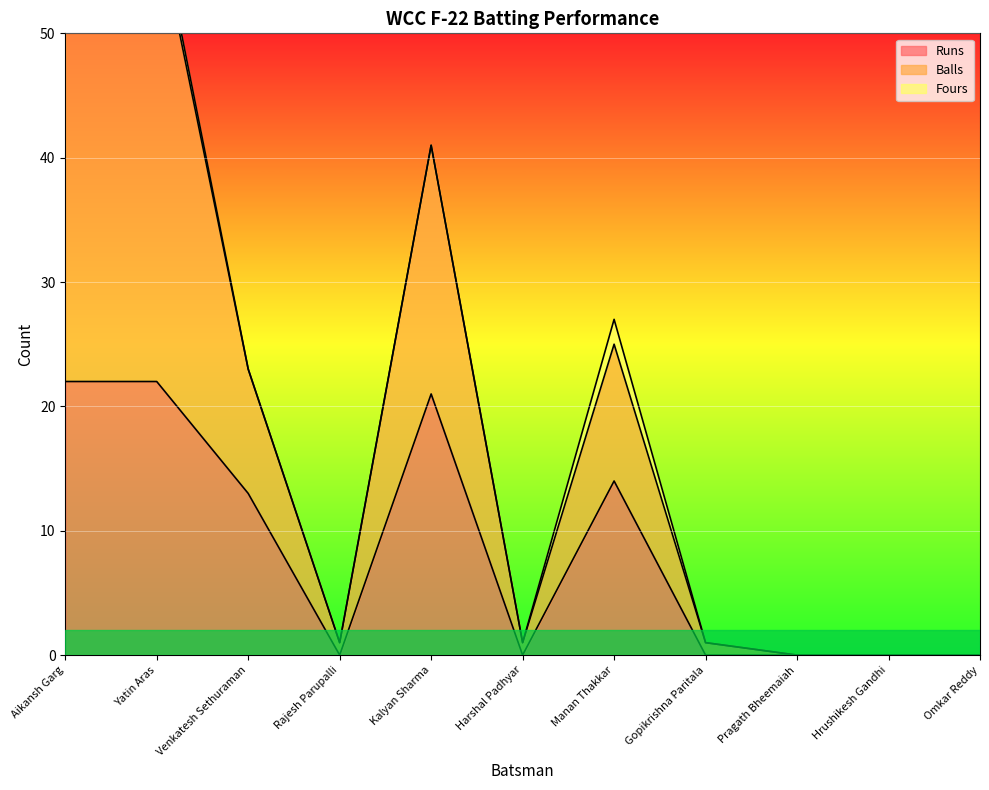

True or false: Runs and Balls cross at least once.

False